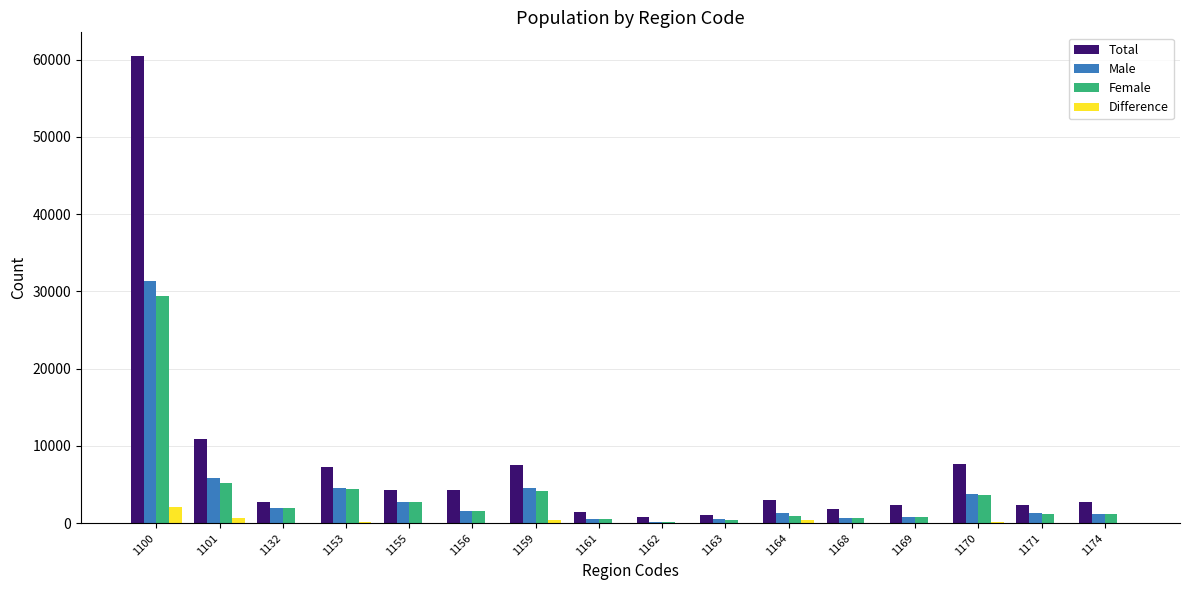

What is the greatest value displayed?

60520